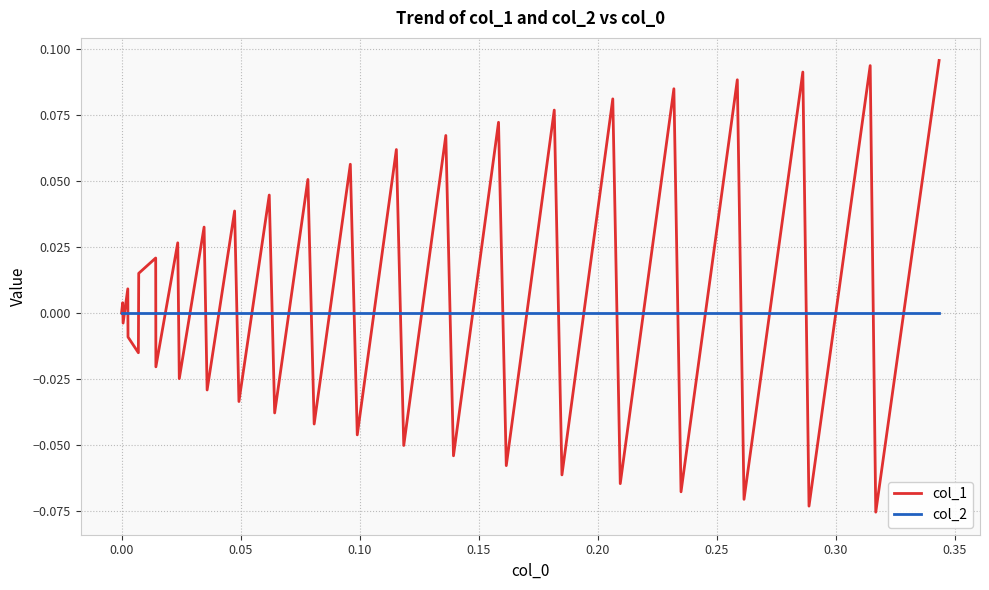

Rank the series by their maximum value, from lowest to highest.

col_2, col_1